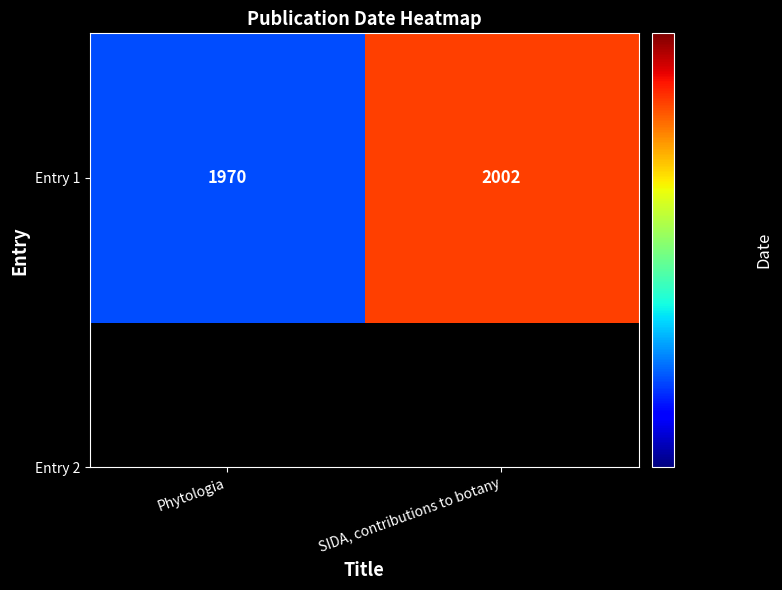

At which label is the value closest to 1986?

Phytologia